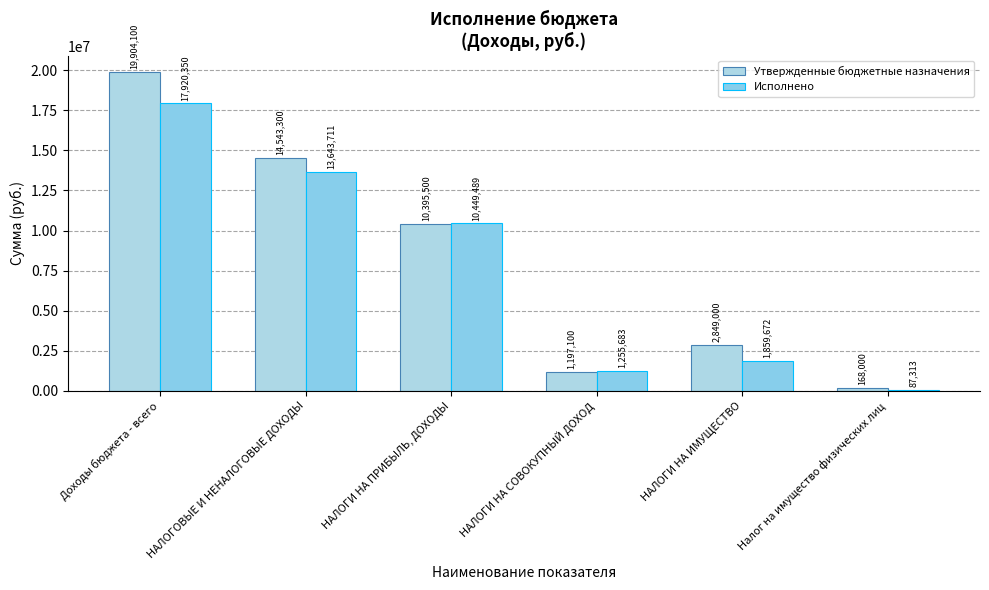

What is the total value across all series at НАЛОГИ НА СОВОКУПНЫЙ ДОХОД?

2452783.4